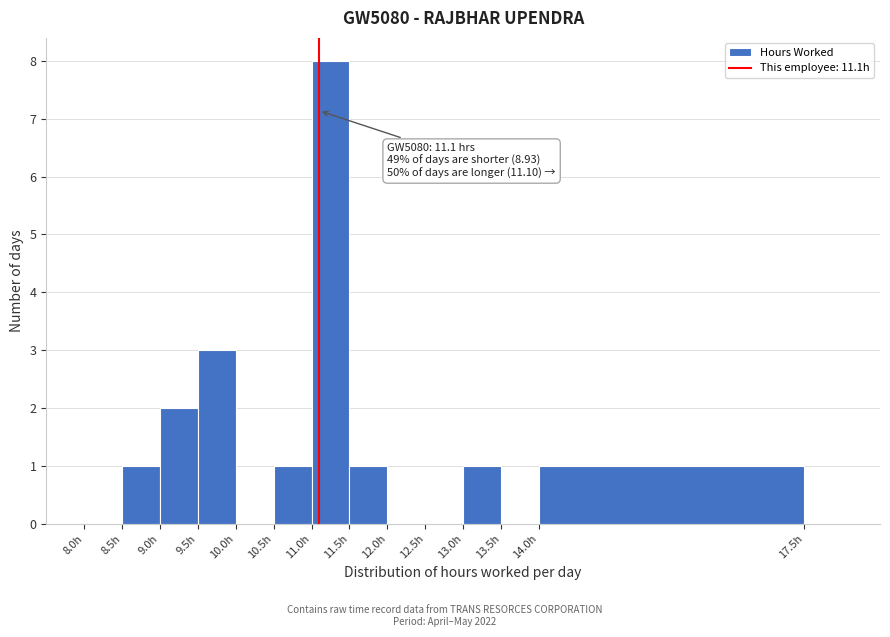

Which range on the x-axis has the tallest bar?

11.0 to 11.5